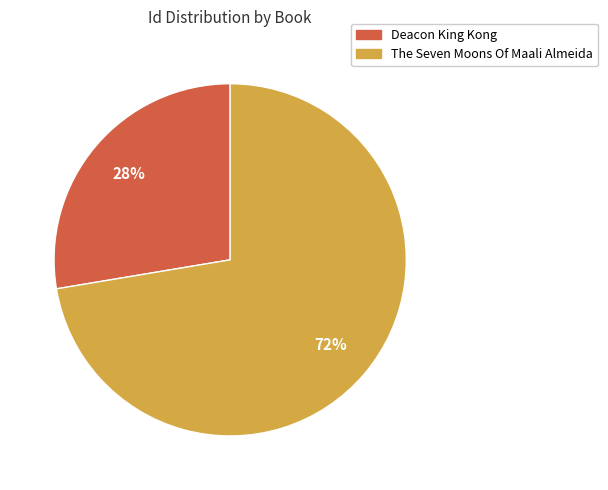

How many slices are in this pie chart?

2